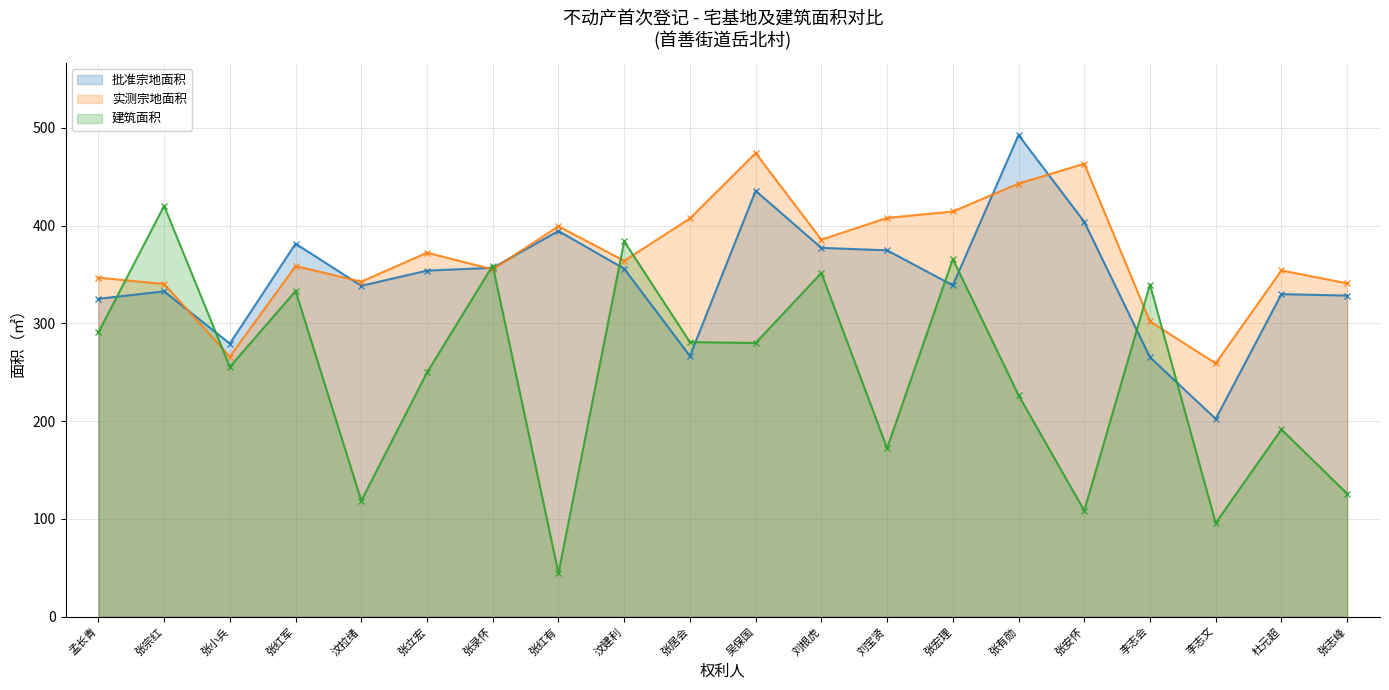

True or false: 批准宗地面积 has a value of 456.7 at 孟长青.

False